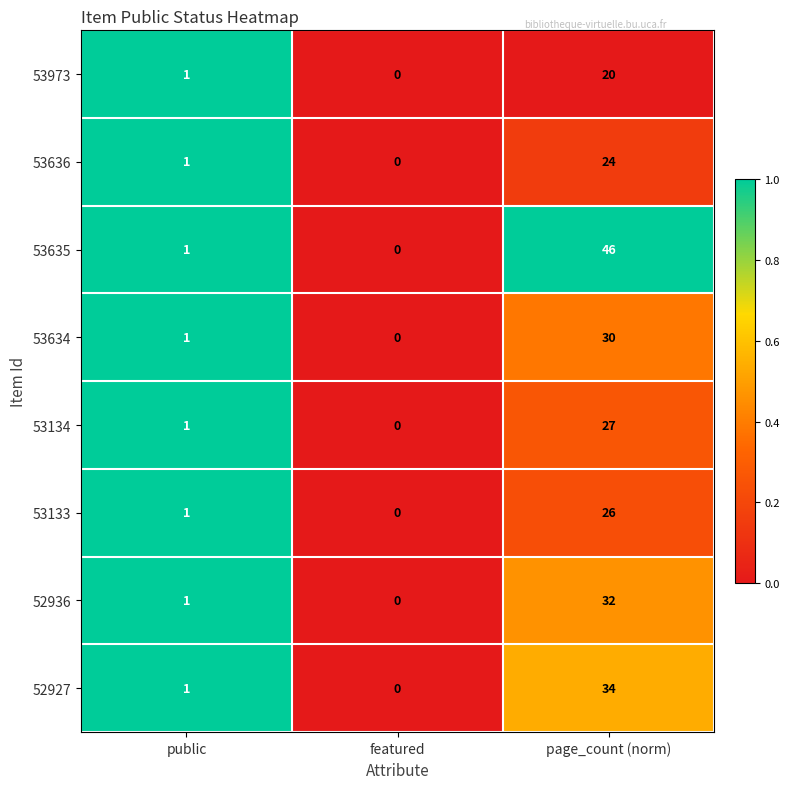

Reading right to left, what are all the values shown in this chart?

53973: 20	0	1
53636: 24	0	1
53635: 46	0	1
53634: 30	0	1
53134: 27	0	1
53133: 26	0	1
52936: 32	0	1
52927: 34	0	1